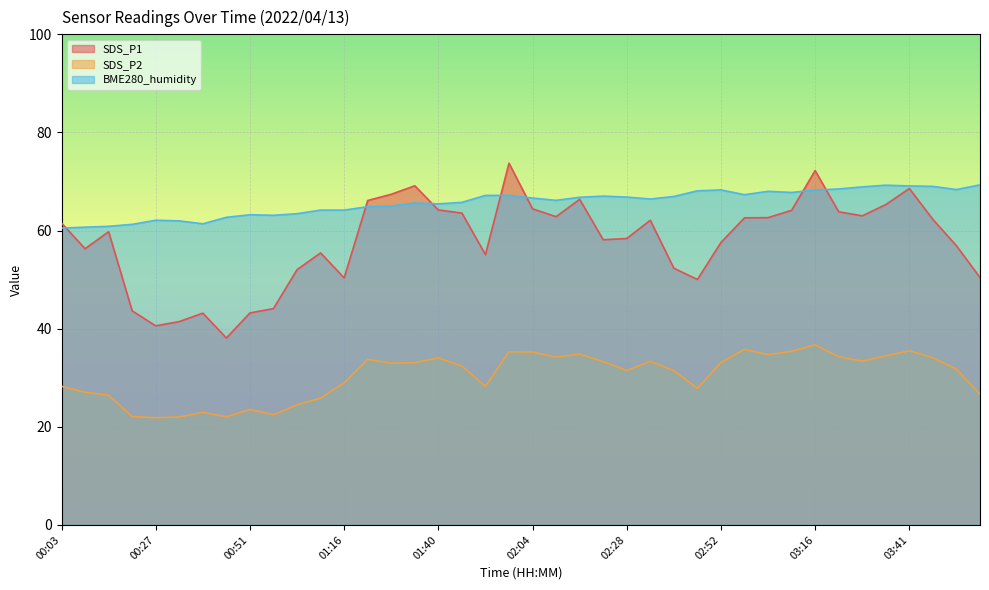

How many lines are shown in the chart?

3